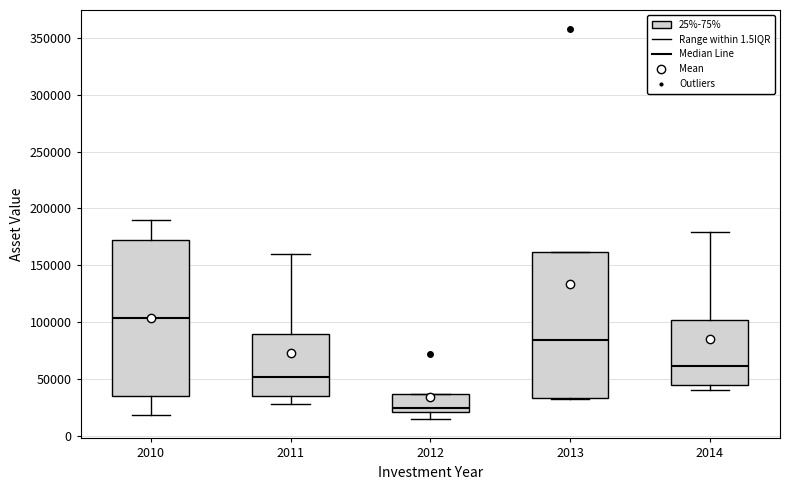

Reading left to right, read every box against the y-axis: the position of its median line, the range the box covers, and the ends of its whiskers. The values are not printed on the chart, so give them approximately, as read against the axis.

2010: median 105000, box 35000 to 170000, whiskers 20000 to 190000
2011: median 50000, box 35000 to 90000, whiskers 30000 to 160000
2012: median 25000, box 20000 to 35000, whiskers 15000 to 35000
2013: median 85000, box 35000 to 160000, whiskers 35000 to 160000
2014: median 60000, box 45000 to 100000, whiskers 40000 to 180000